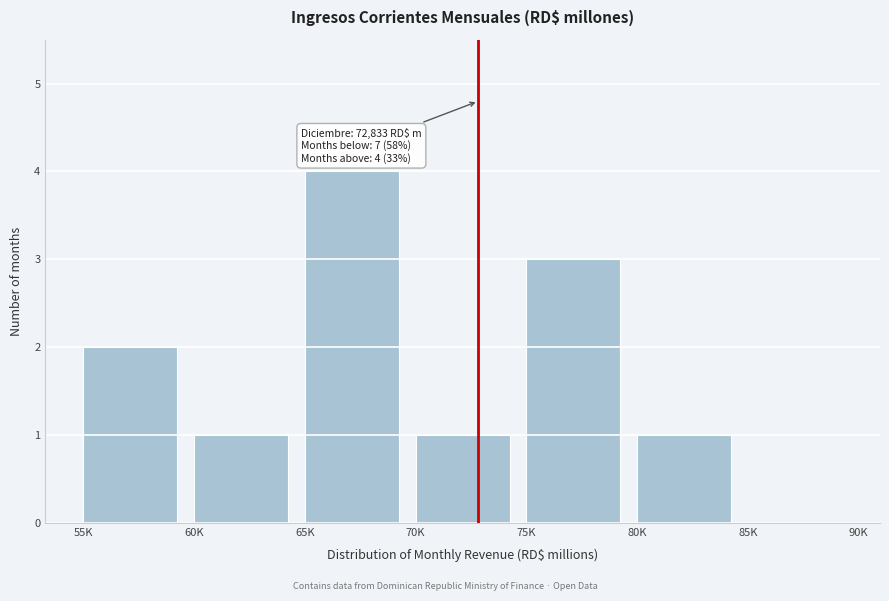

Reading left to right, extract all data points from this chart.

55K=2	60K=1	65K=4	70K=1	75K=3	80K=1	85K=0